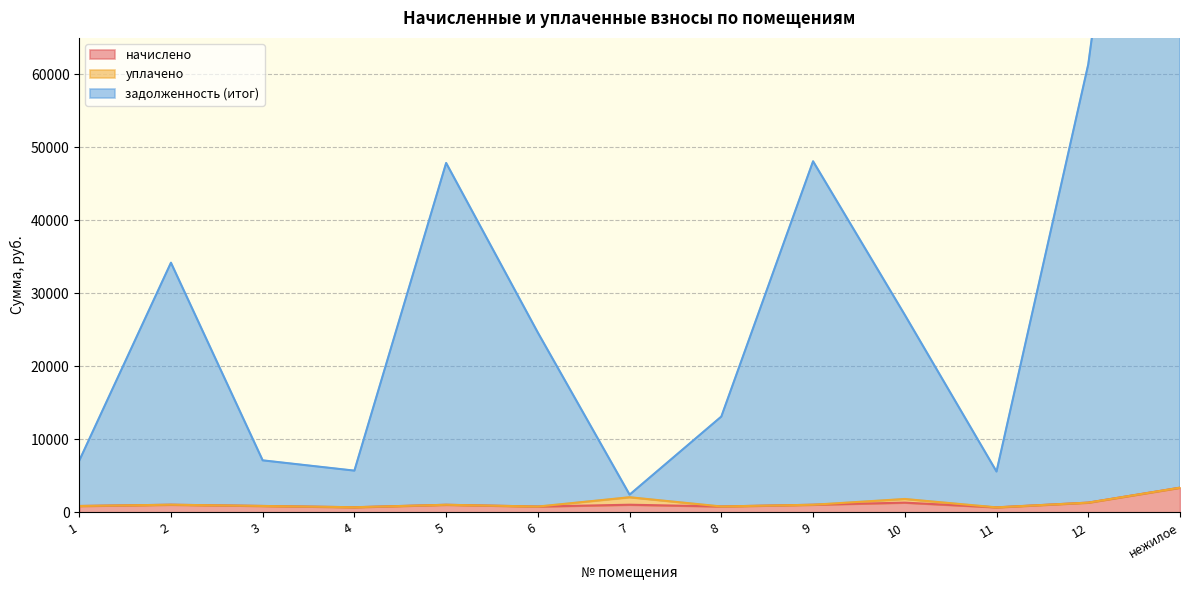

Between 9 and 1, which is larger?

9